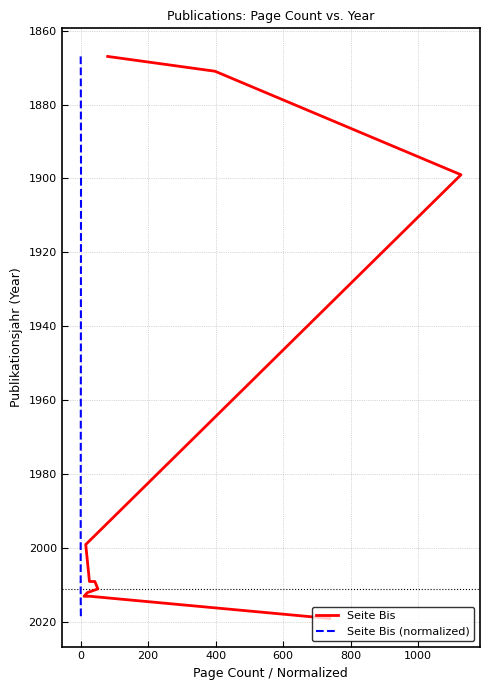

True or false: Seite Bis has a value of 2900 at 400.

False